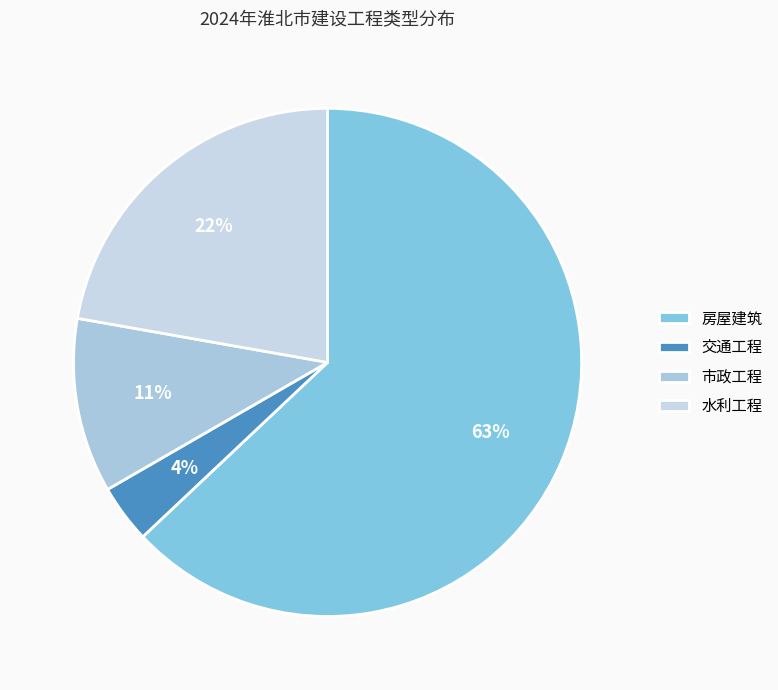

What is the ratio of the value at 市政工程 to the value at 水利工程?

0.5